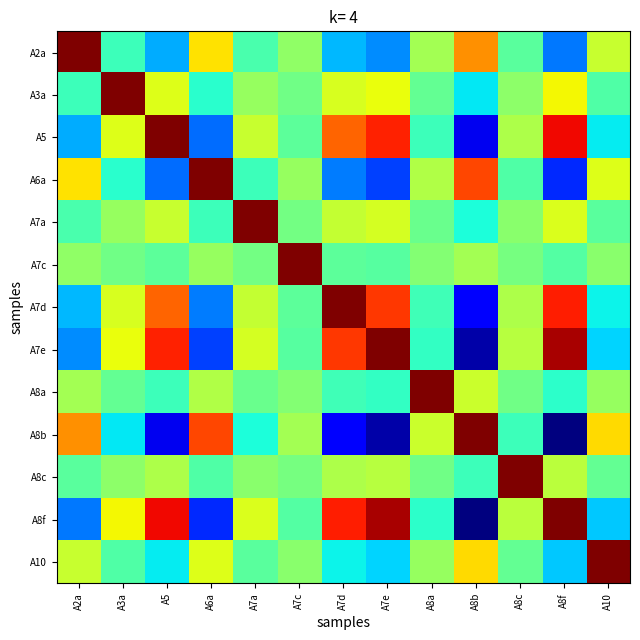

Rank the series by their maximum value, from lowest to highest.

A2a, A3a, A5, A6a, A7a, A7c, A7d, A7e, A8a, A8b, A8c, A8f, A10